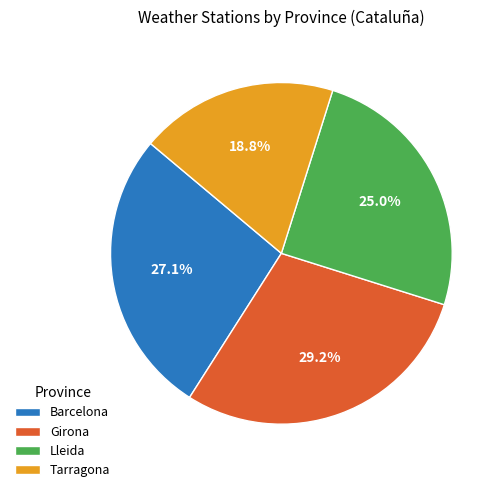

True or false: Lleida accounts for 25% of the total.

True